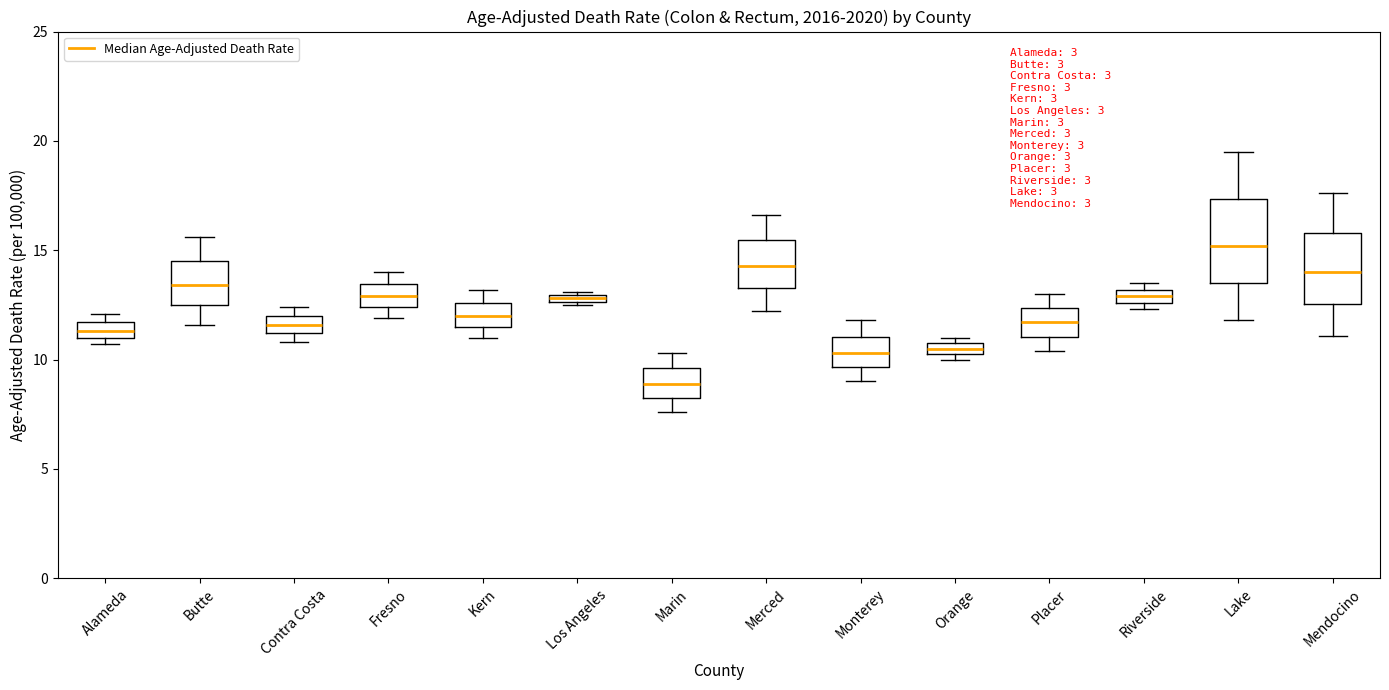

Which box's median line is the lowest?

Marin